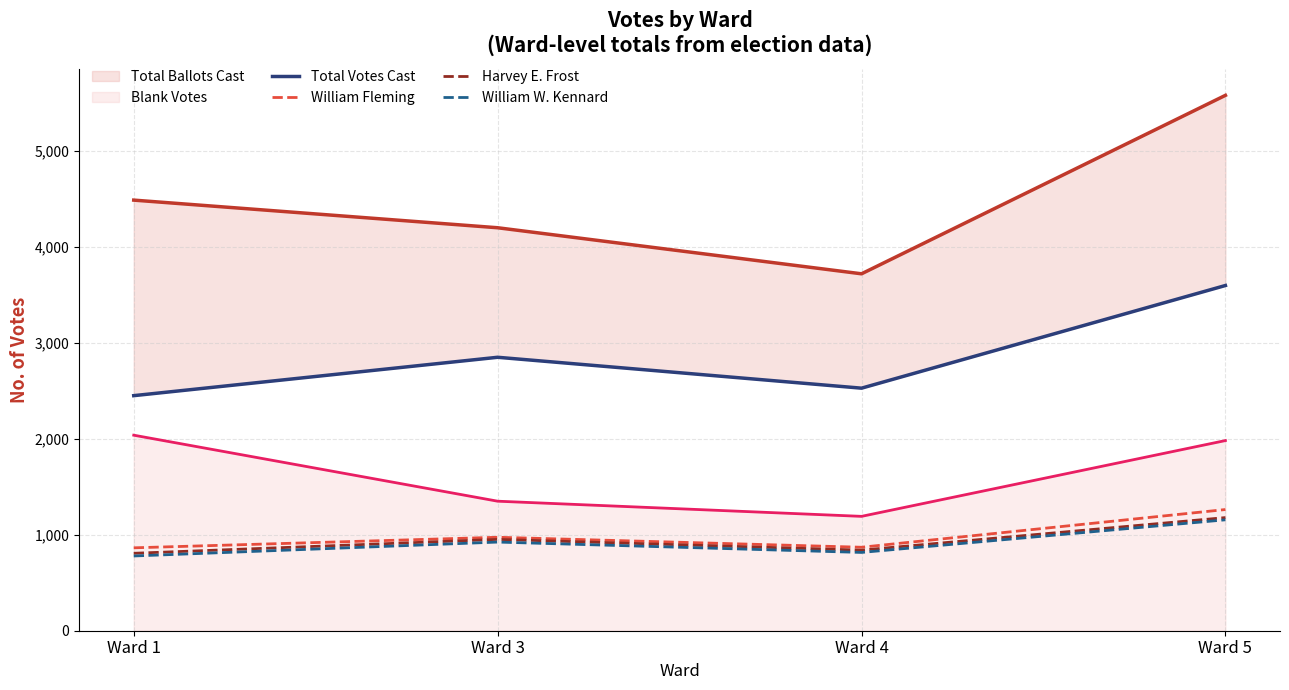

What is the total value across all series at Ward 5?

14758